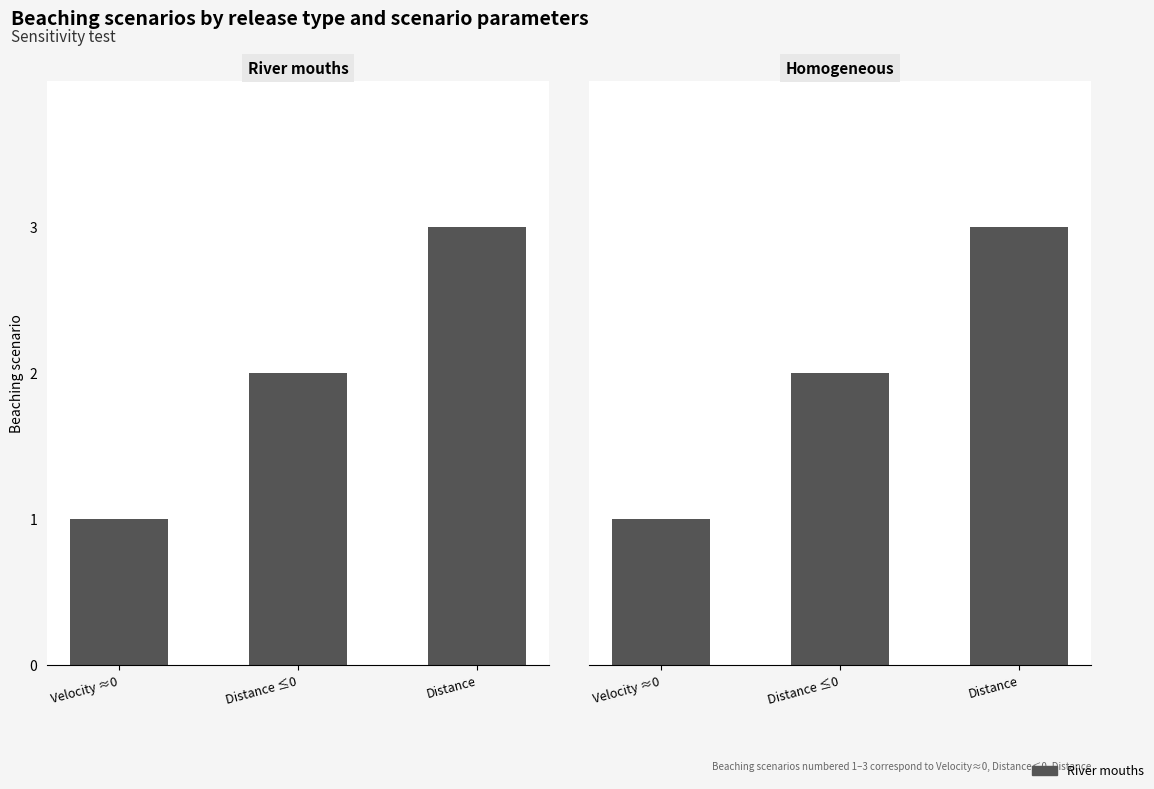

True or false: Homogeneous has a value of 3 at Distance.

True